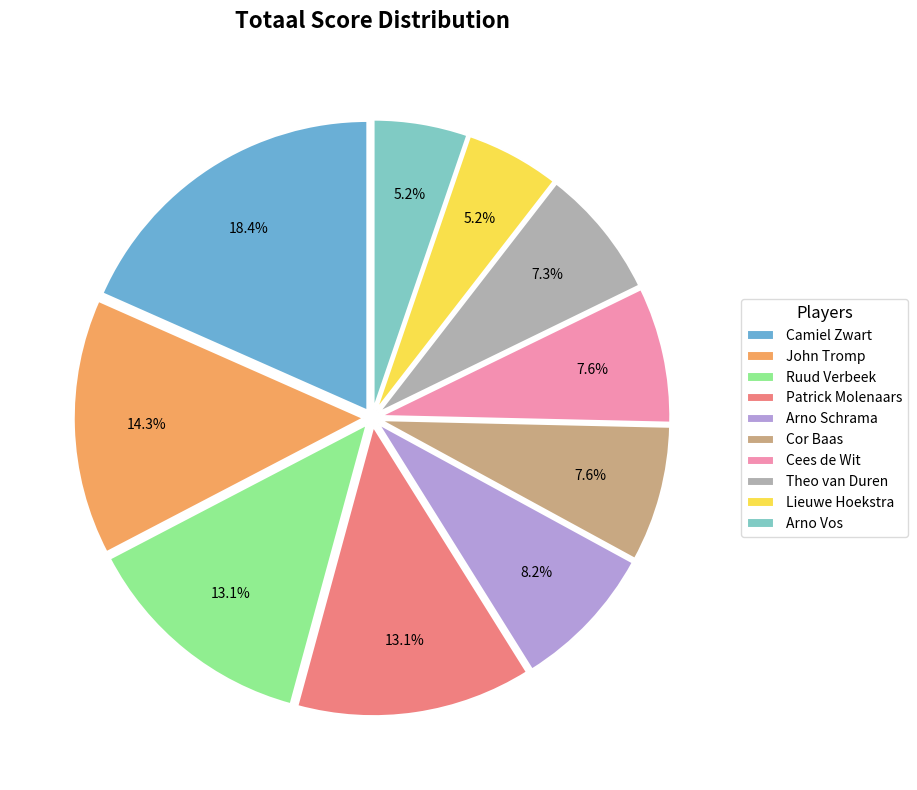

What is the smallest slice in the pie chart?

Lieuwe Hoekstra